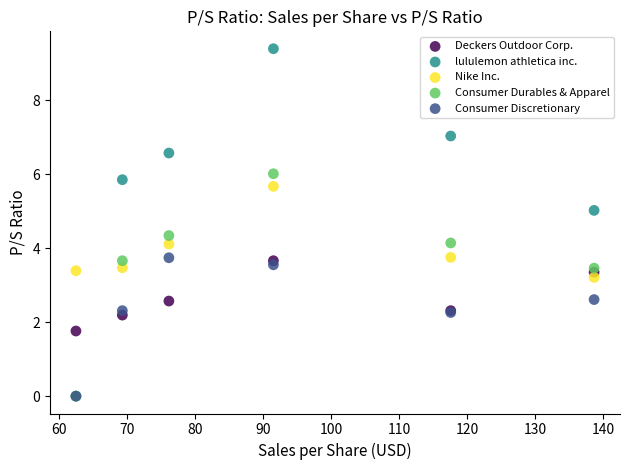

What are all the series names shown in the legend?

Deckers Outdoor Corp., lululemon athletica inc., Nike Inc., Consumer Durables & Apparel, Consumer Discretionary